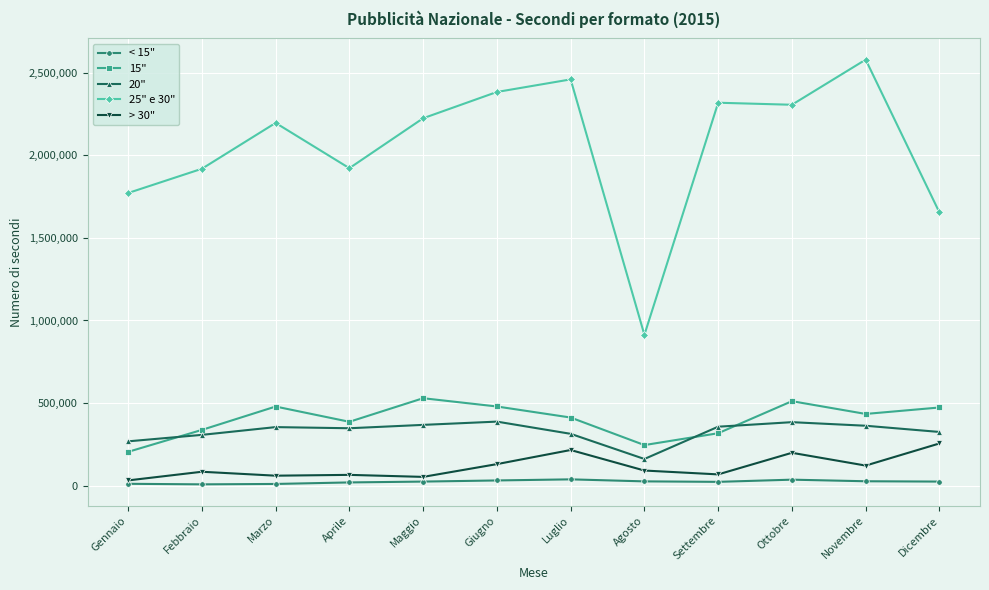

Rank the series at Settembre from highest to lowest value.

25" e 30", 20", 15", > 30", < 15"